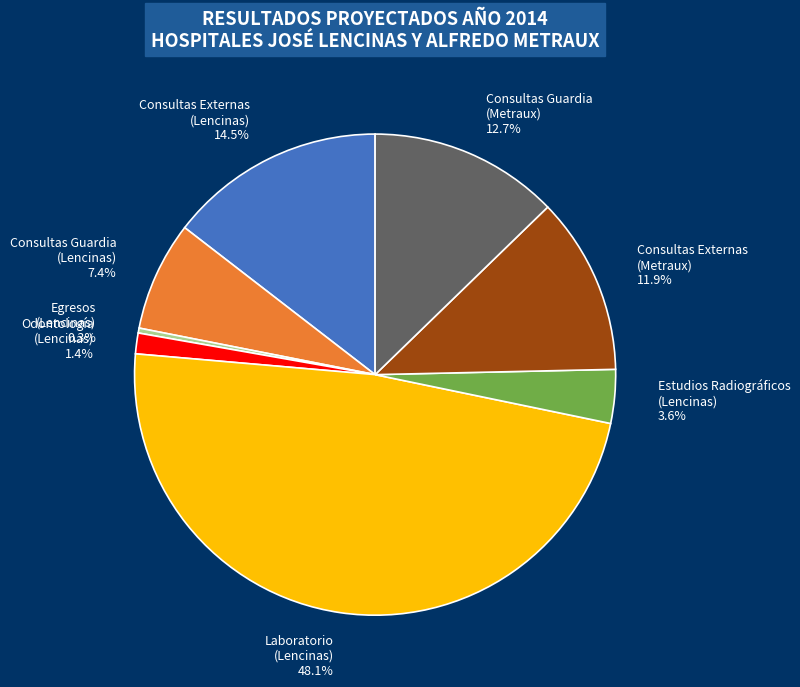

Does any single category account for the majority?

No